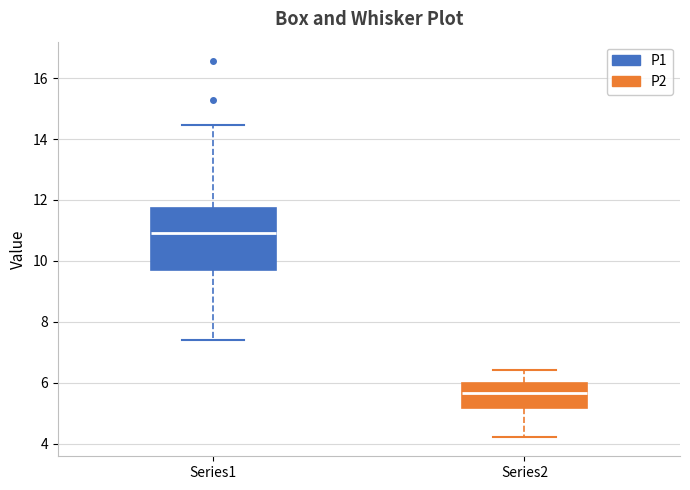

Which box is the tallest, from its lower edge to its upper edge?

Series1